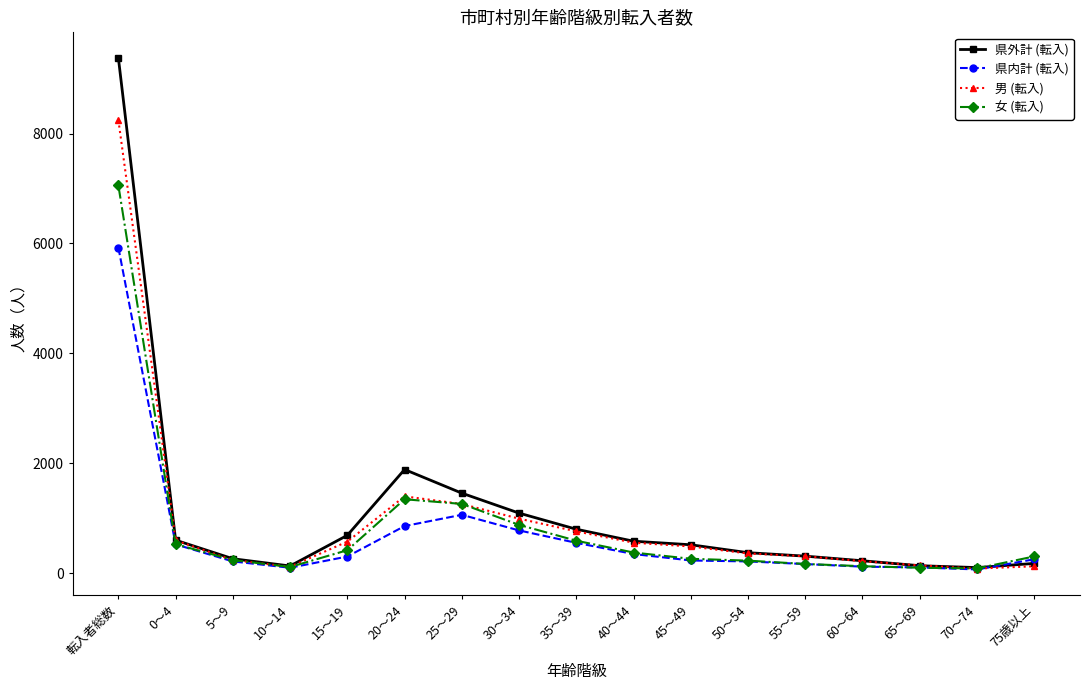

At which category does 女 (転入) reach its first local peak?

20～24